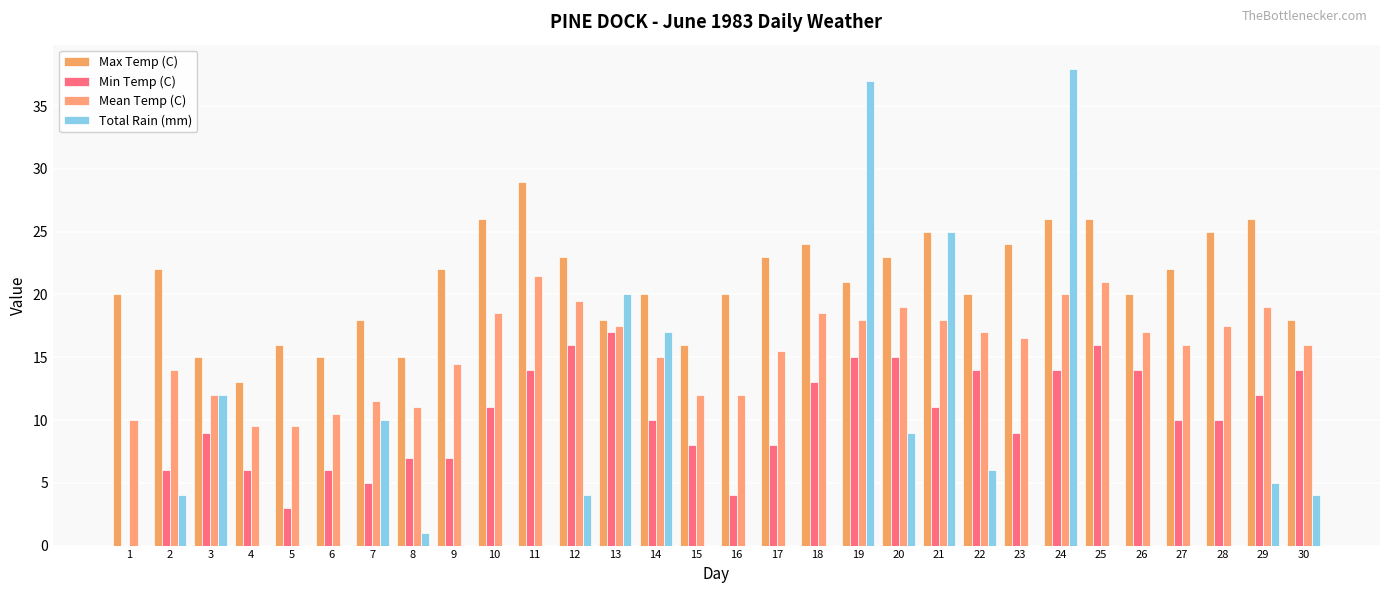

Is the value of Max Temp (C) at 7 greater than the value of Total Rain (mm) at 12?

Yes